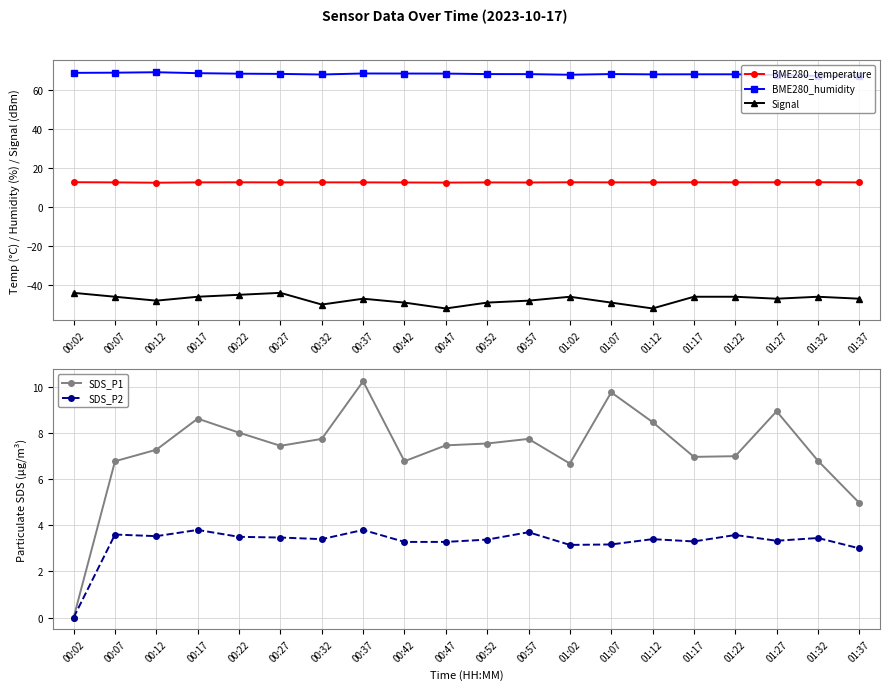

What is the label of the 12th point from the right?

00:42